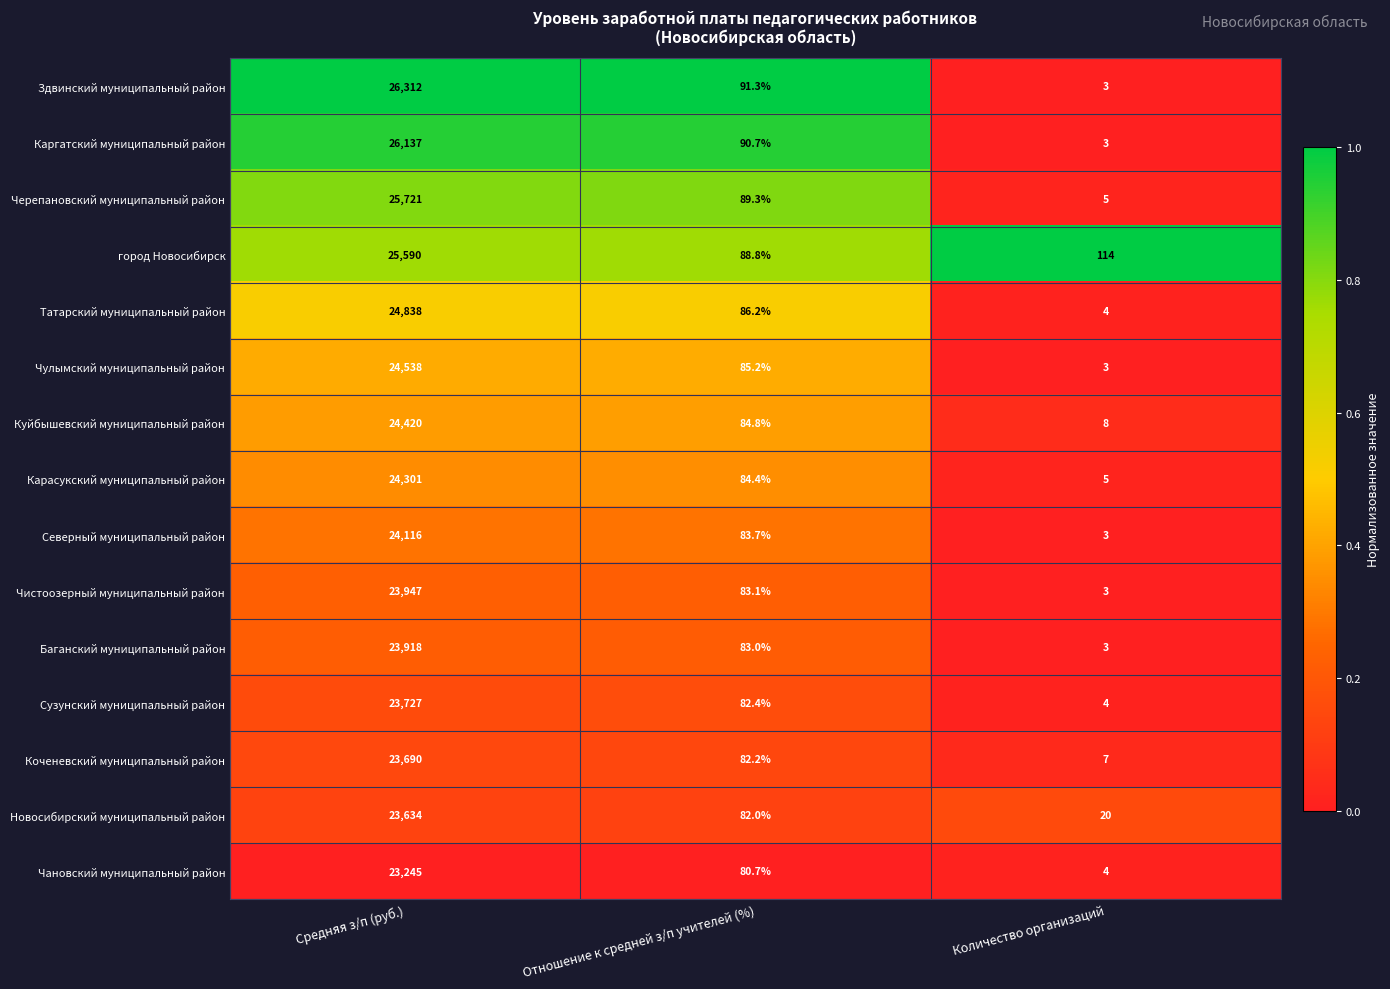

True or false: Новосибирский муниципальный район has a value of 23634.0 at Средняя з/п (руб.).

True